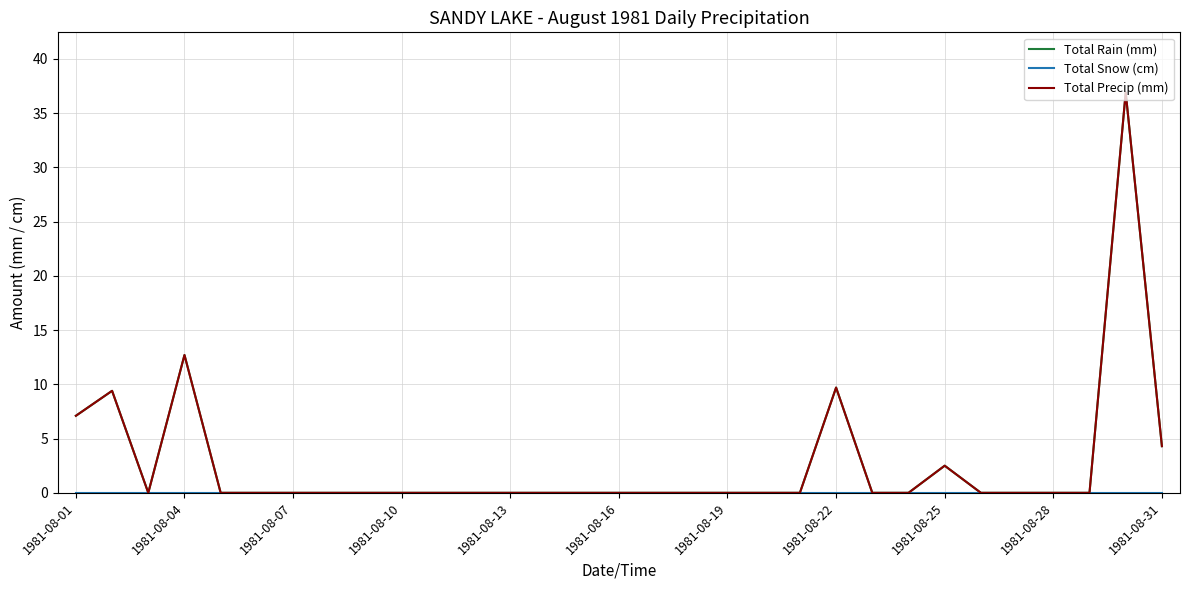

True or false: Total Rain (mm) and Total Precip (mm) intersect in this chart.

False